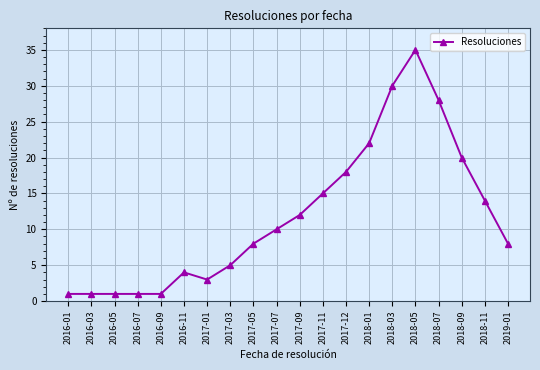

Reading right to left, list all the values displayed in this chart.

2019-01=8	2018-11=14	2018-09=20	2018-07=28	2018-05=35	2018-03=30	2018-01=22	2017-12=18	2017-11=15	2017-09=12	2017-07=10	2017-05=8	2017-03=5	2017-01=3	2016-11=4	2016-09=1	2016-07=1	2016-05=1	2016-03=1	2016-01=1